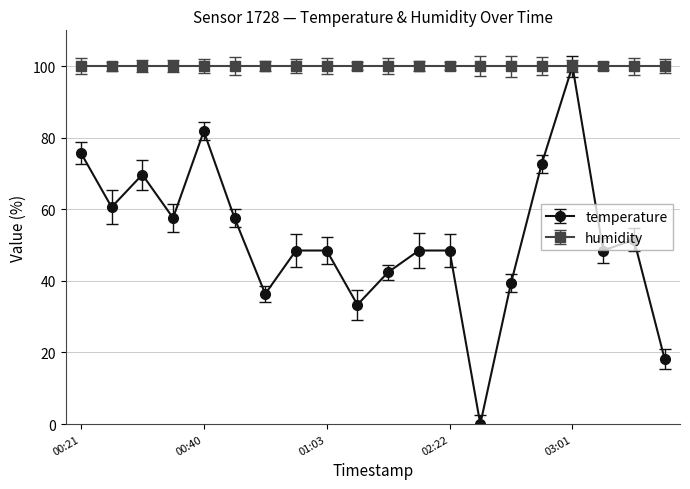

What is the maximum value shown in the chart?

100.0